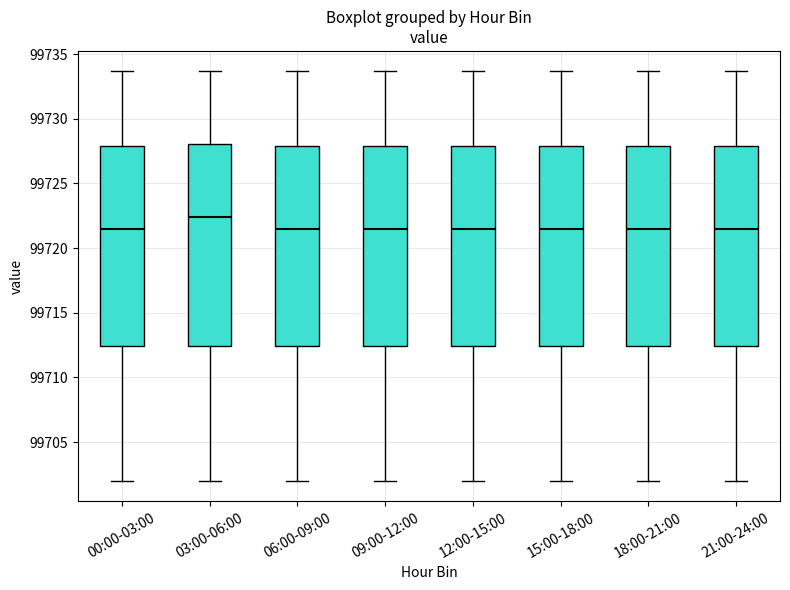

Reading left to right, transcribe this box plot: for each box, give where its median line is, the range the box spans, and where its two whiskers end, as read against the y-axis. The values are not printed on the chart, so give them approximately, as read against the axis.

00:00-03:00: median 99721.5, box 99712.5 to 99728.0, whiskers 99702.0 to 99733.5
03:00-06:00: median 99722.5, box 99712.5 to 99728.0, whiskers 99702.0 to 99733.5
06:00-09:00: median 99721.5, box 99712.5 to 99728.0, whiskers 99702.0 to 99733.5
09:00-12:00: median 99721.5, box 99712.5 to 99728.0, whiskers 99702.0 to 99733.5
12:00-15:00: median 99721.5, box 99712.5 to 99728.0, whiskers 99702.0 to 99733.5
15:00-18:00: median 99721.5, box 99712.5 to 99728.0, whiskers 99702.0 to 99733.5
18:00-21:00: median 99721.5, box 99712.5 to 99728.0, whiskers 99702.0 to 99733.5
21:00-24:00: median 99721.5, box 99712.5 to 99728.0, whiskers 99702.0 to 99733.5